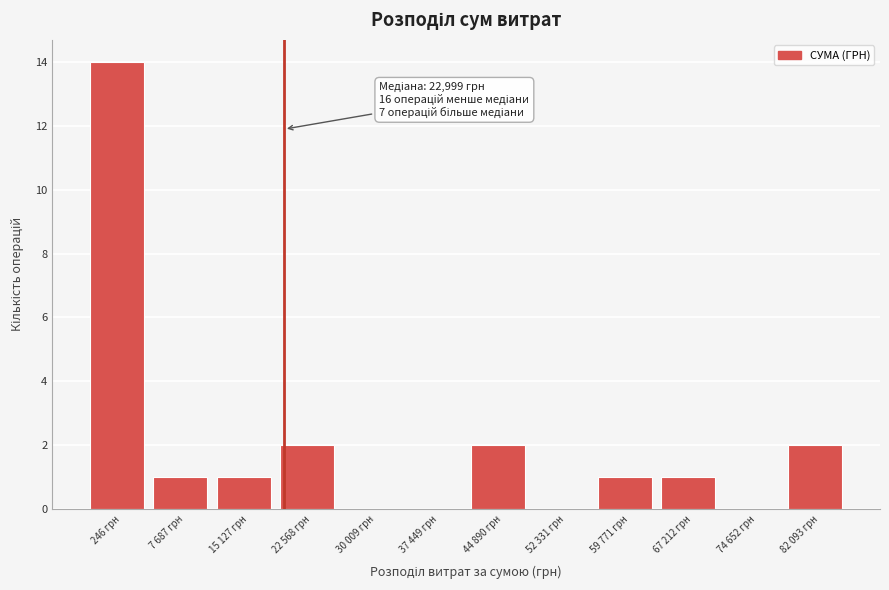

Reading right to left, what are all the values shown in this chart?

82 093 грн=2	74 652 грн=0	67 212 грн=1	59 771 грн=1	52 331 грн=0	44 890 грн=2	37 449 грн=0	30 009 грн=0	22 568 грн=2	15 127 грн=1	7 687 грн=1	246 грн=14